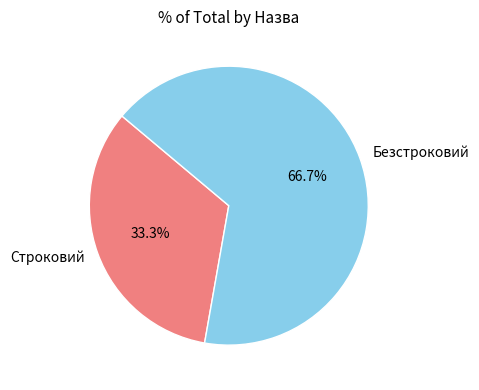

To the nearest percent, what is the average slice percentage?

50%